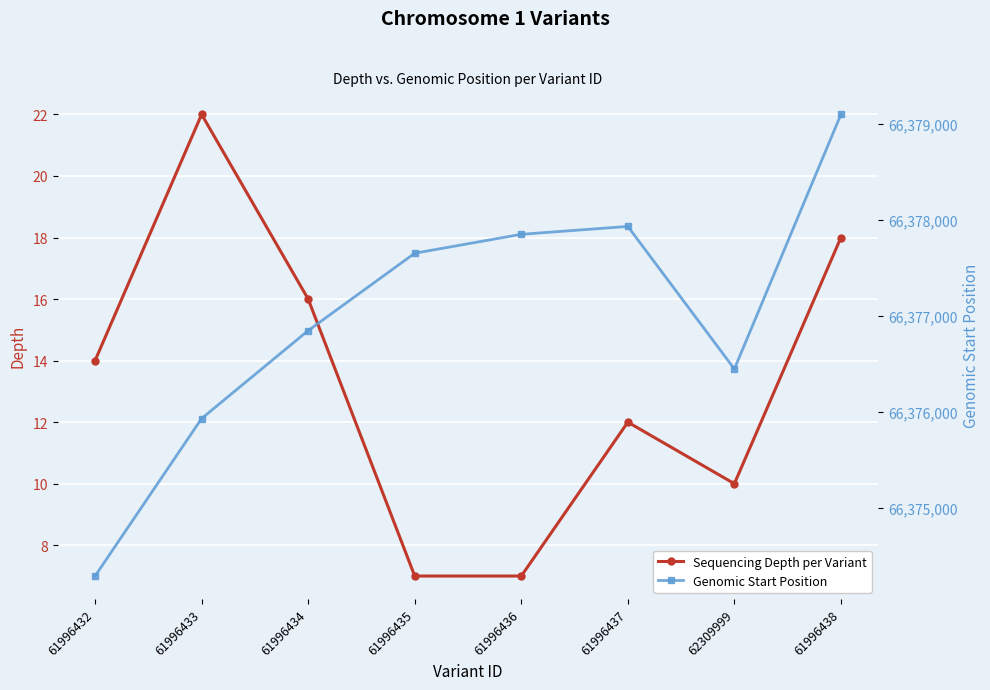

What is the minimum value for Genomic Start Position?

66374288